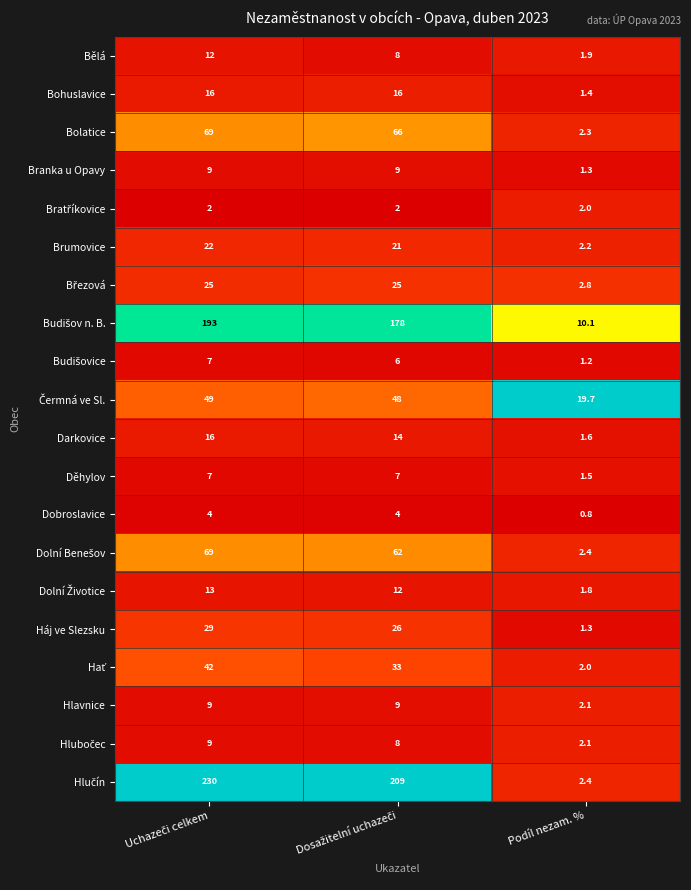

Count the number of categories in the chart.

3